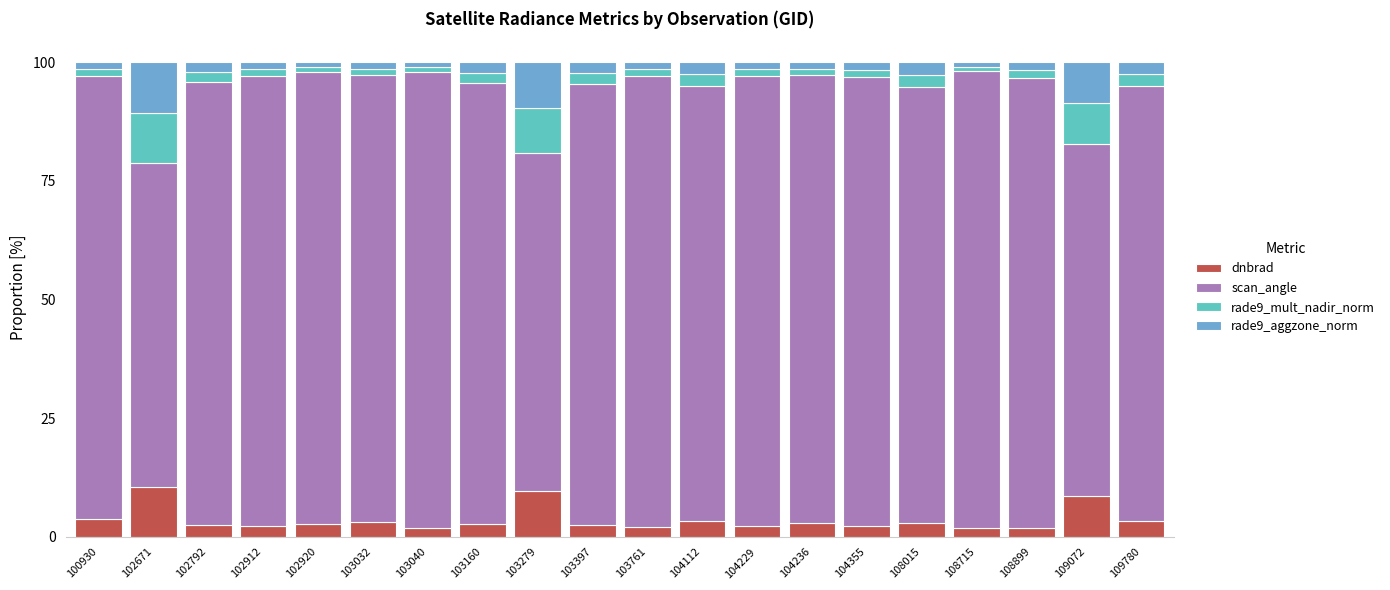

What is the maximum value for dnbrad?

10.5